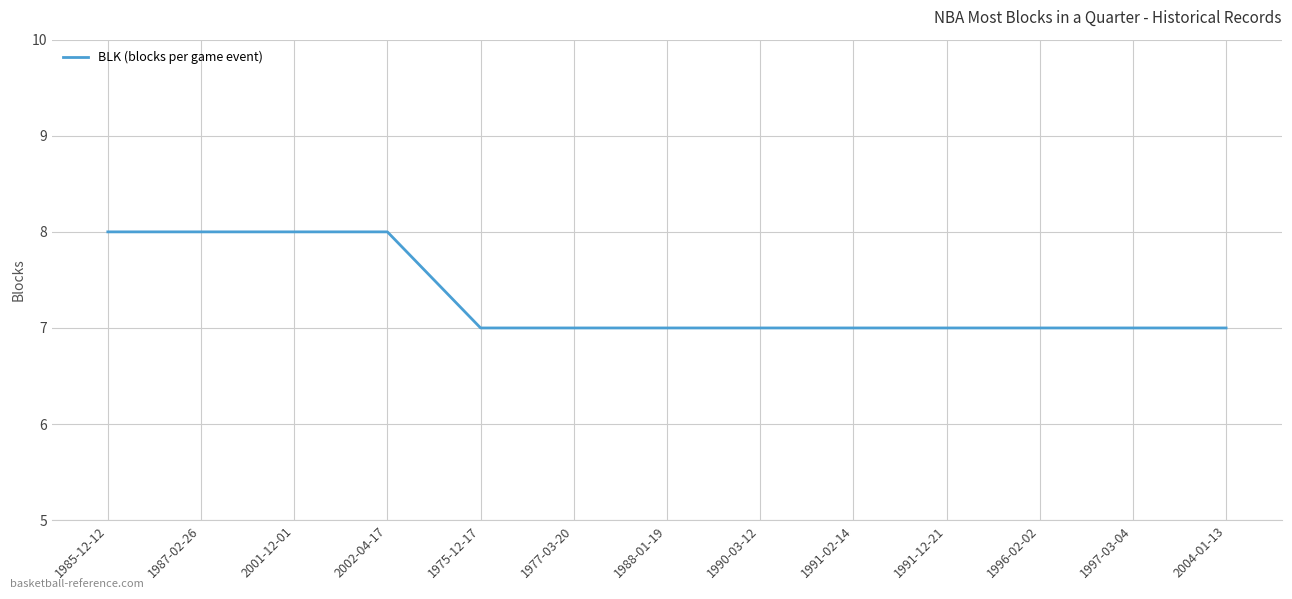

What position from the right is 1987-02-26?

12